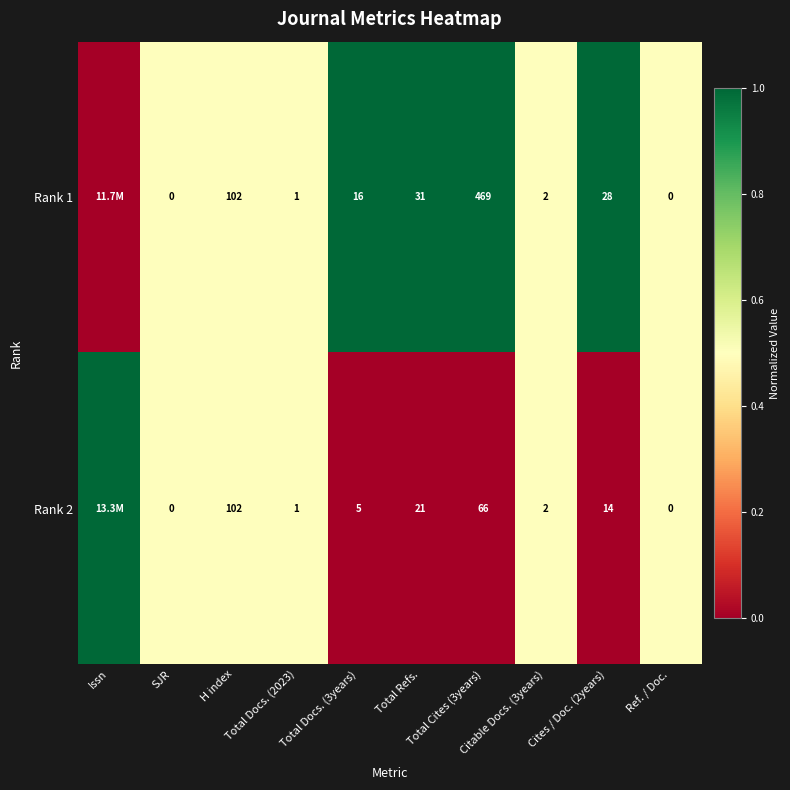

At which label is Rank 1 closest to 0?

Issn